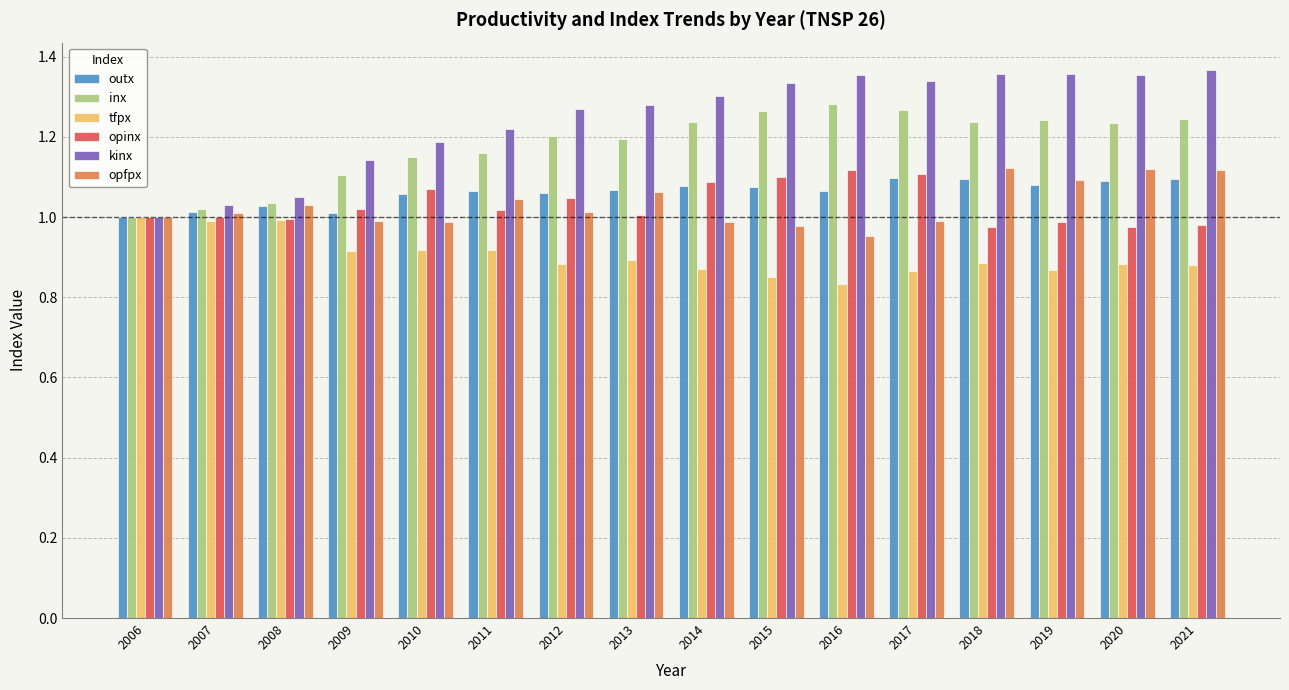

What is the difference between the maximum and second lowest values in the opinx series?

0.1